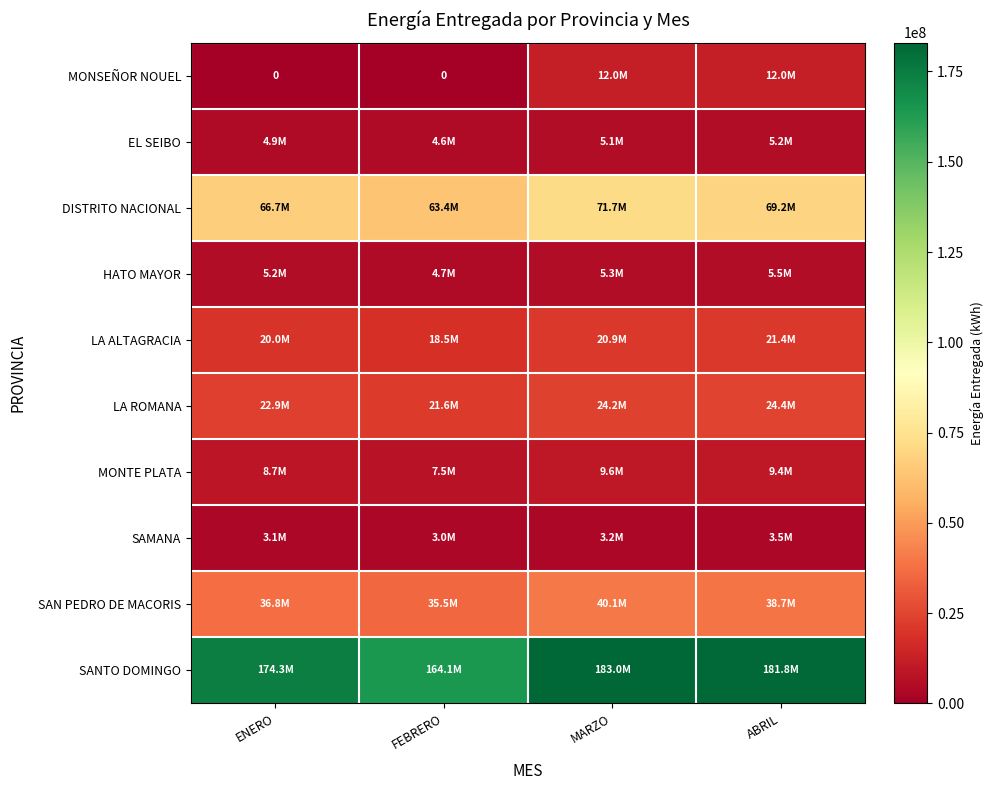

Is the value of HATO MAYOR at ENERO greater than the value of DISTRITO NACIONAL at ENERO?

No